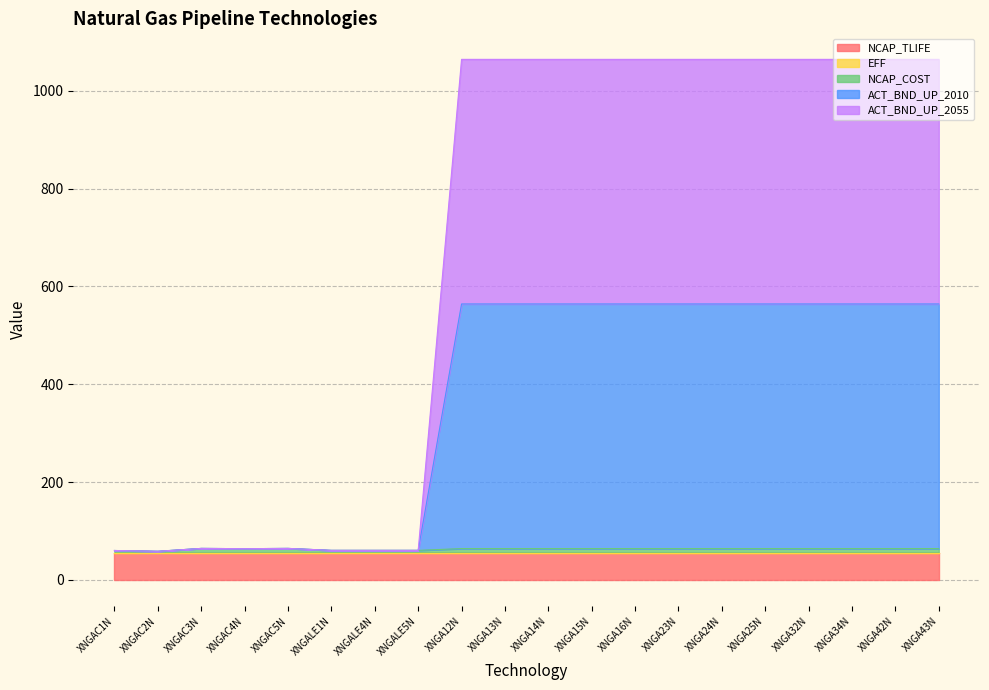

The ACT_BND_UP_2055 series shows 41.5 at XNGAC4N. True or false?

False